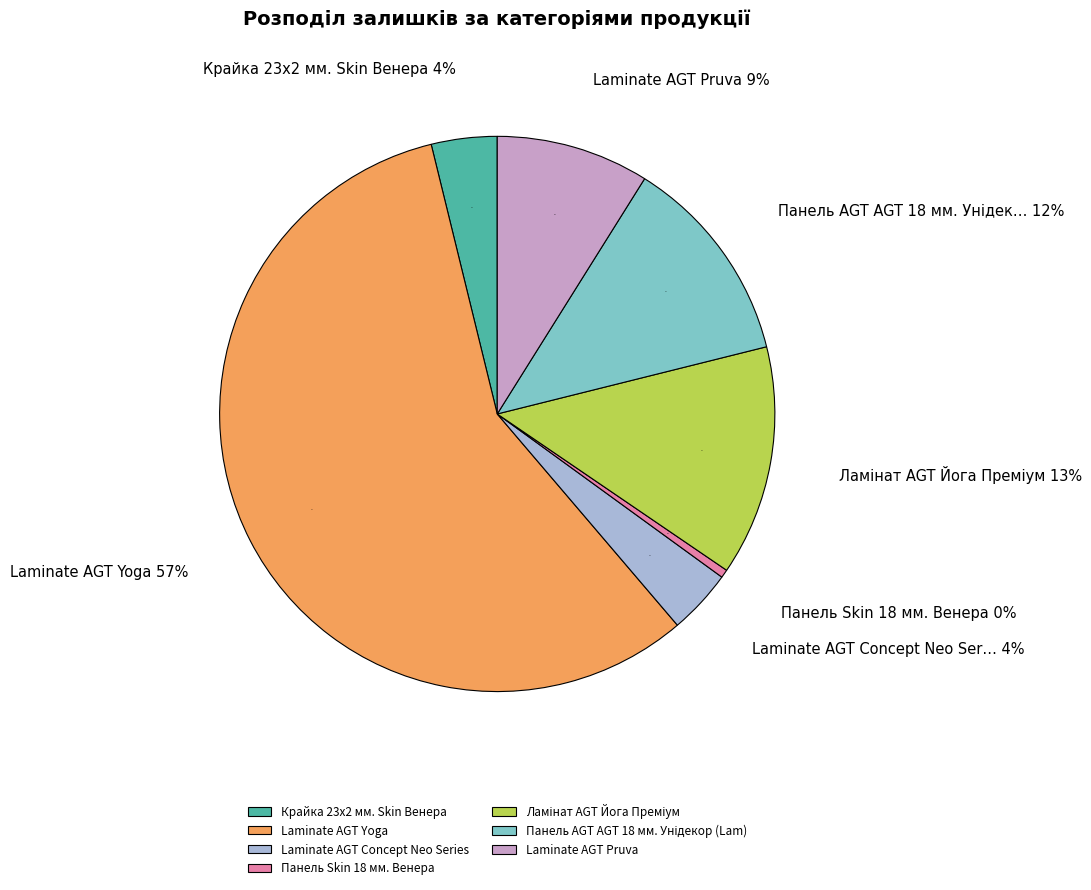

What percentage is the Ламінат AGT Йога Преміум slice, to the nearest percent?

13%